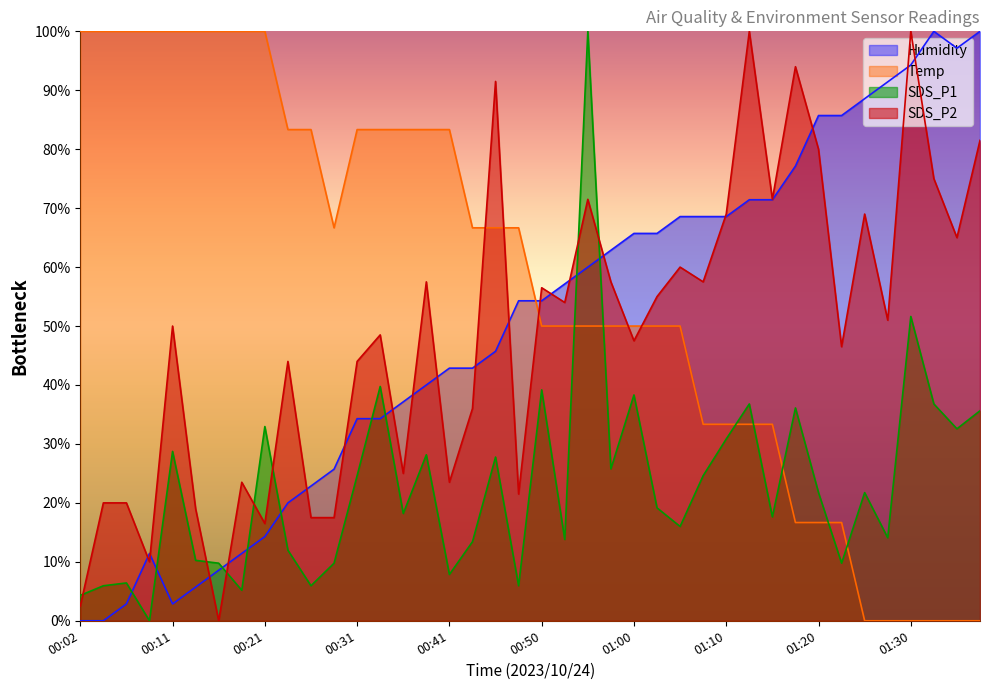

Where do SDS_P2 and Humidity first cross each other?

00:07 and 00:09